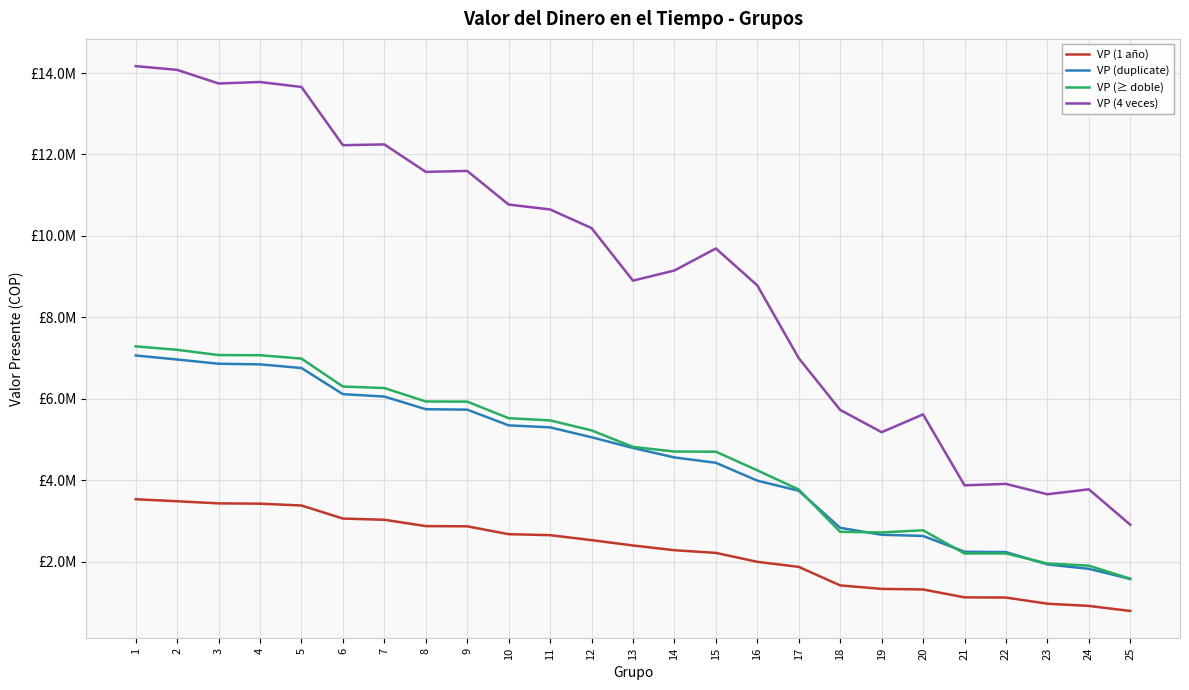

Which series has the largest range (max minus min)?

VP (4 veces)